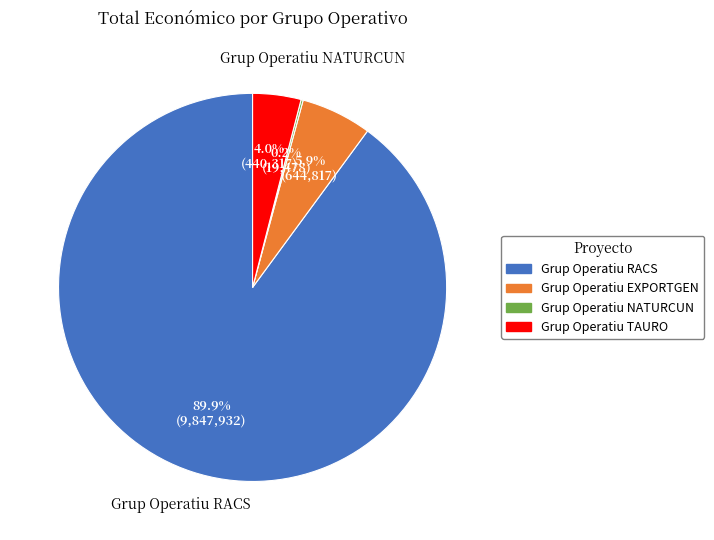

Is there a majority slice in this chart?

Yes